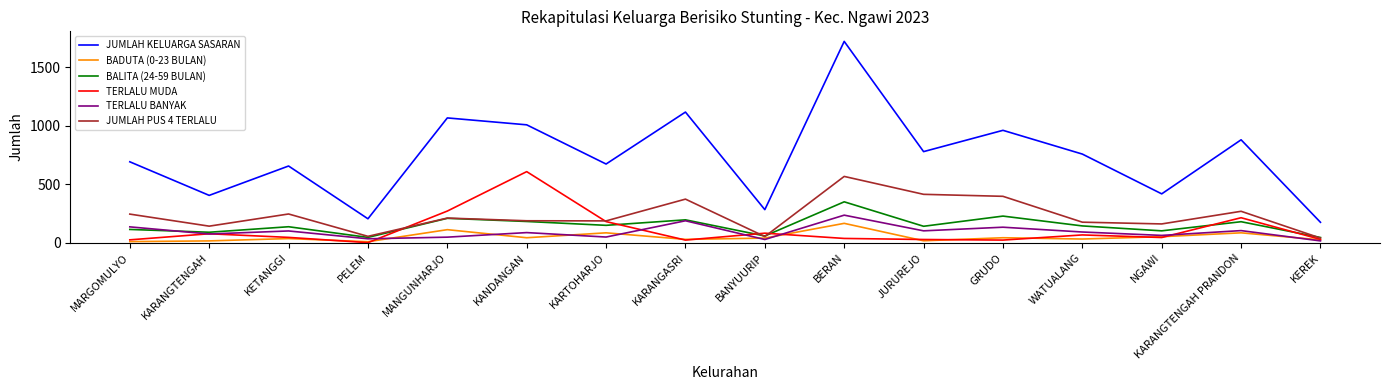

What is the difference between the TERLALU MUDA values at KETANGGI and MARGOMULYO?

21